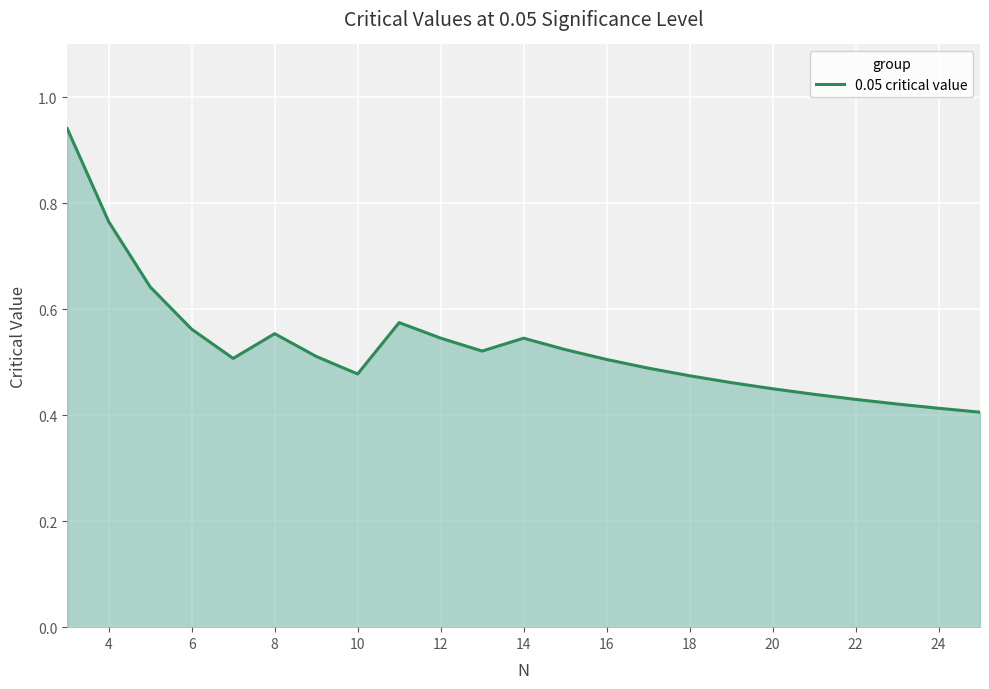

Does the chart display data point markers on the line(s)?

No